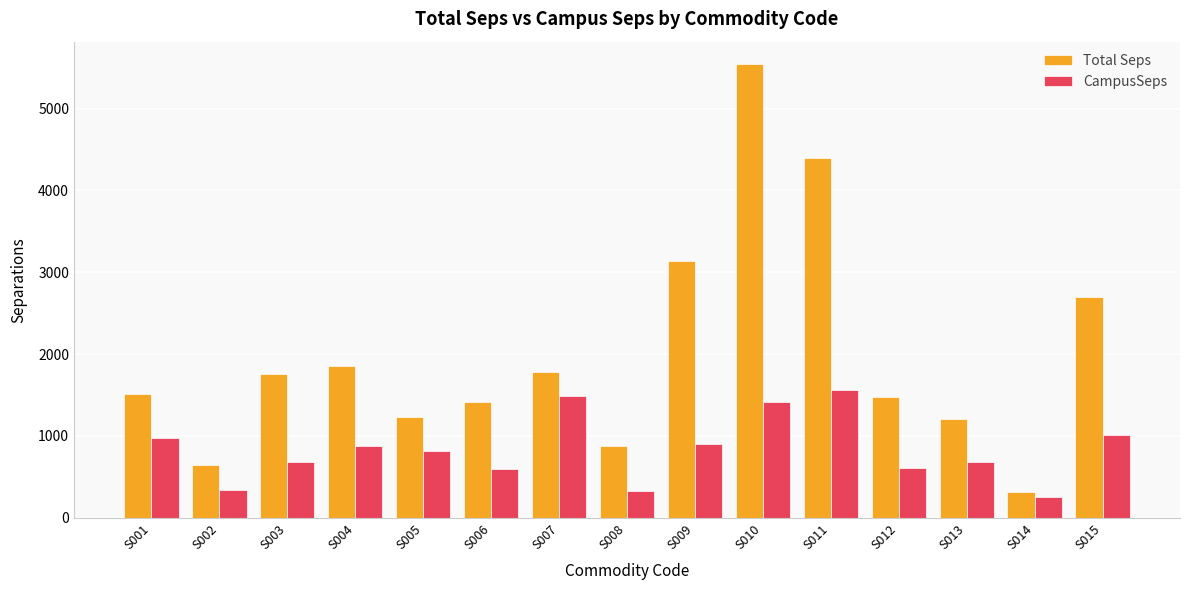

Rank the series at S001 from highest to lowest value.

Total Seps, CampusSeps